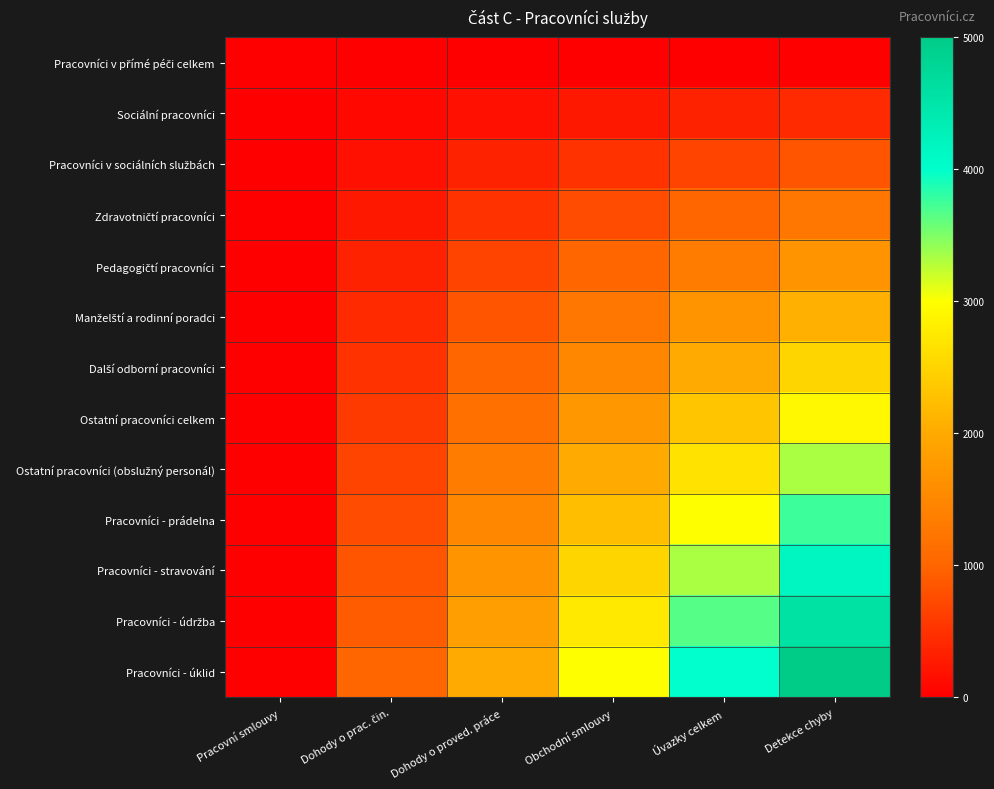

What is the spread (max minus min) of values at Dohody o prac. čin.?

1000.0